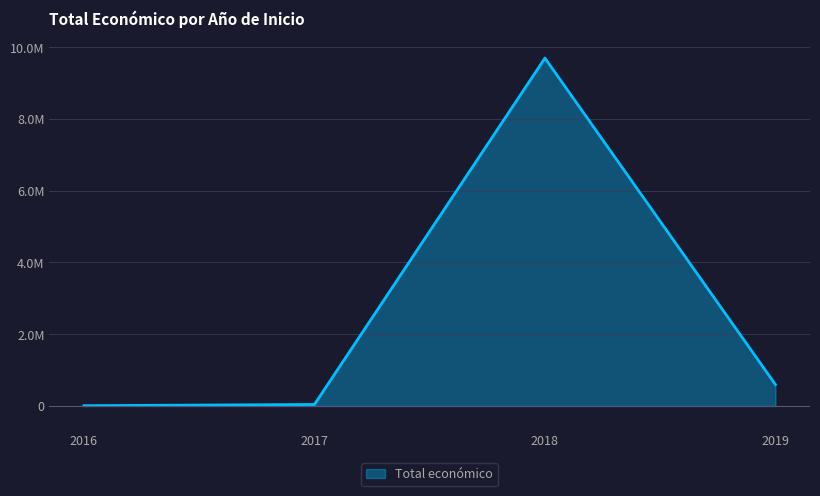

At which category does the data reach its first local peak?

2018